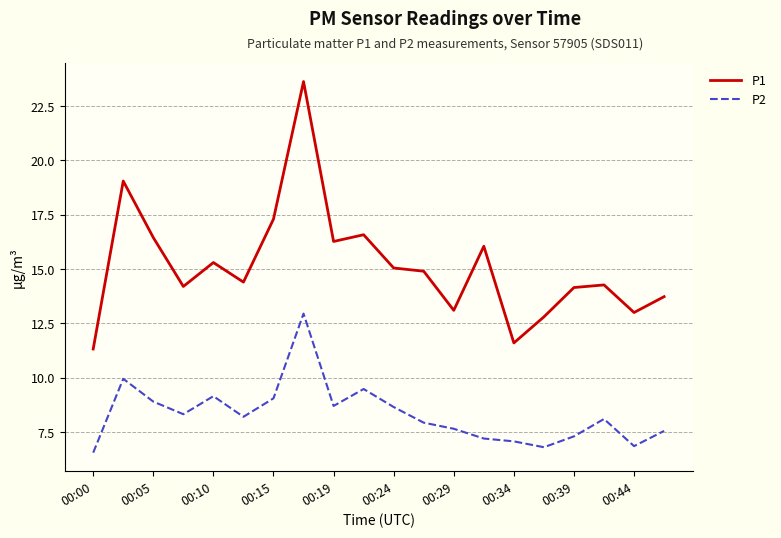

Which series has the largest total across all categories?

P1